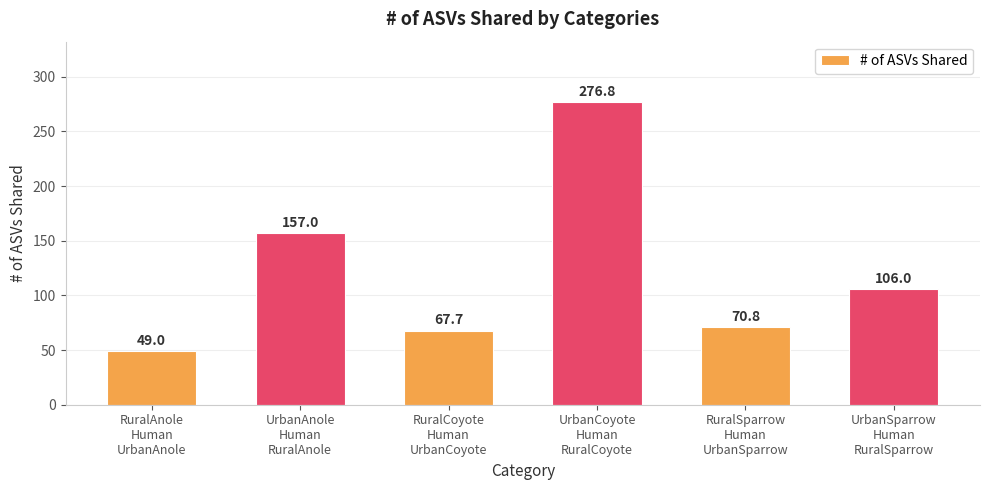

Is it true that the value at UrbanAnole
Human
RuralAnole is 157.0?

True